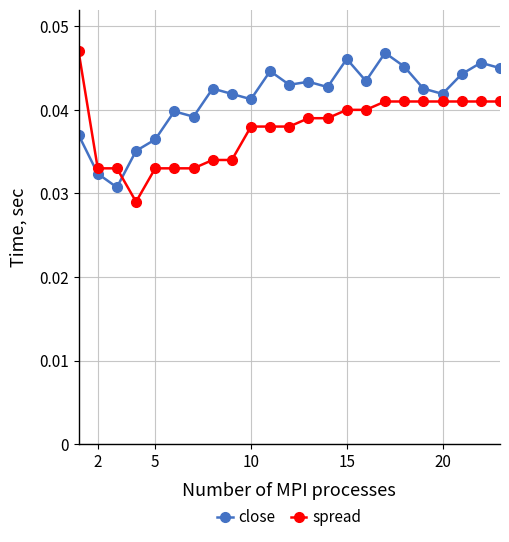

Which series has the largest total across all categories?

close